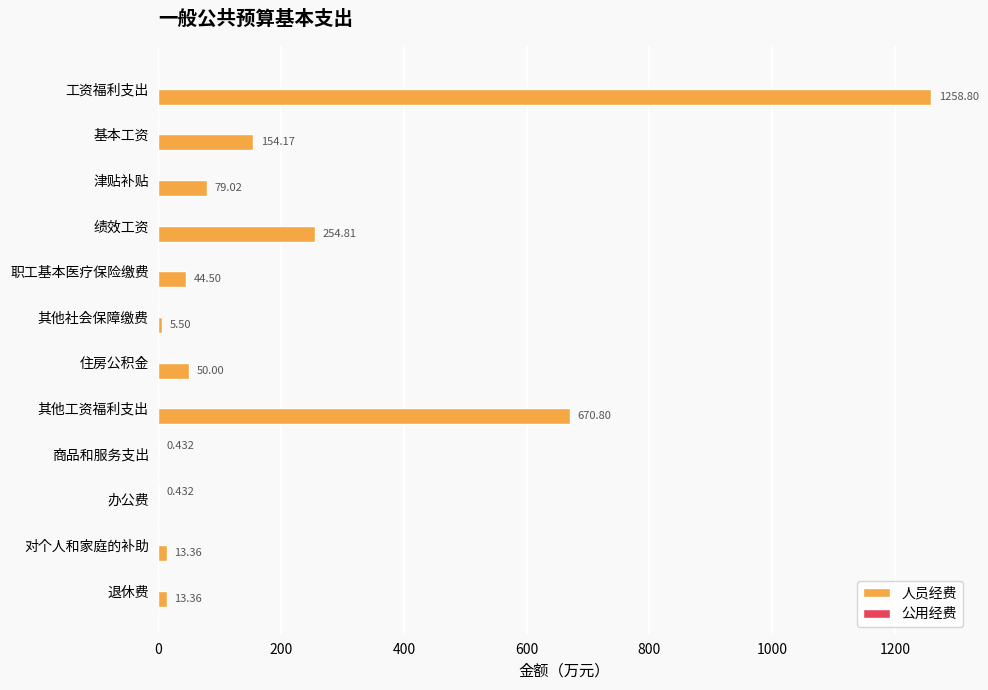

Where is 人员经费 nearest to the value 629?

其他工资福利支出